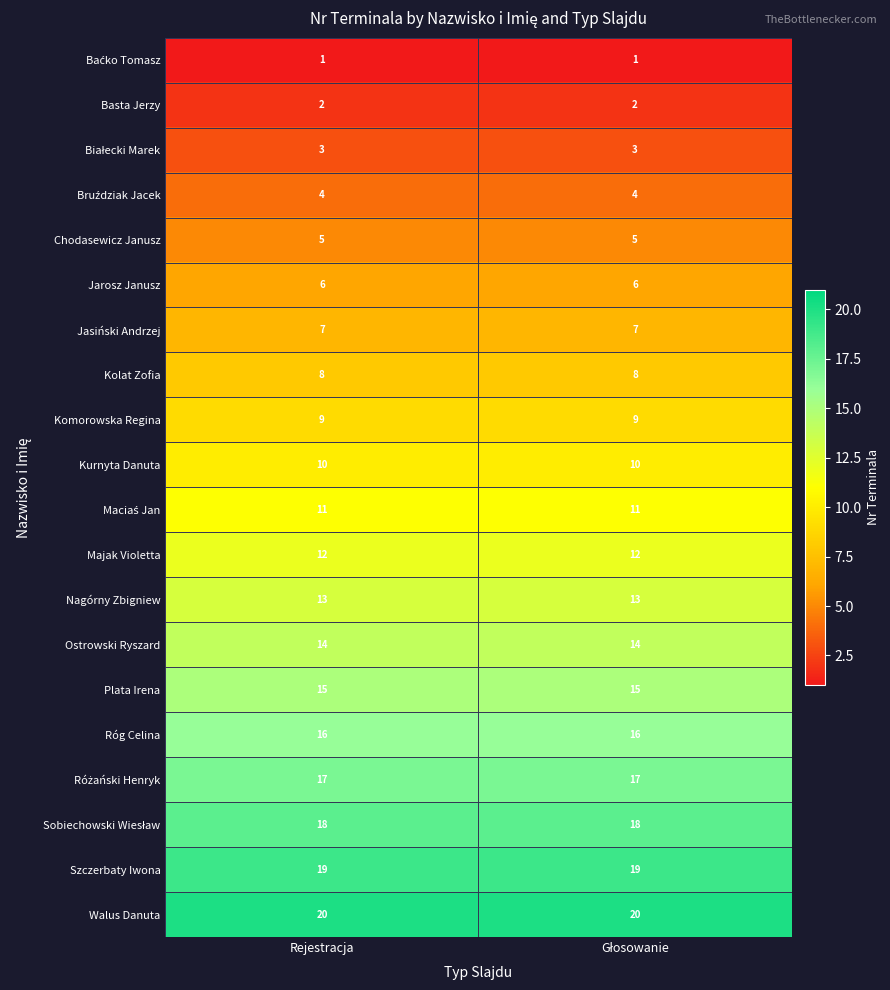

The value of Plata Irena at Rejestracja is 15. True or false?

True